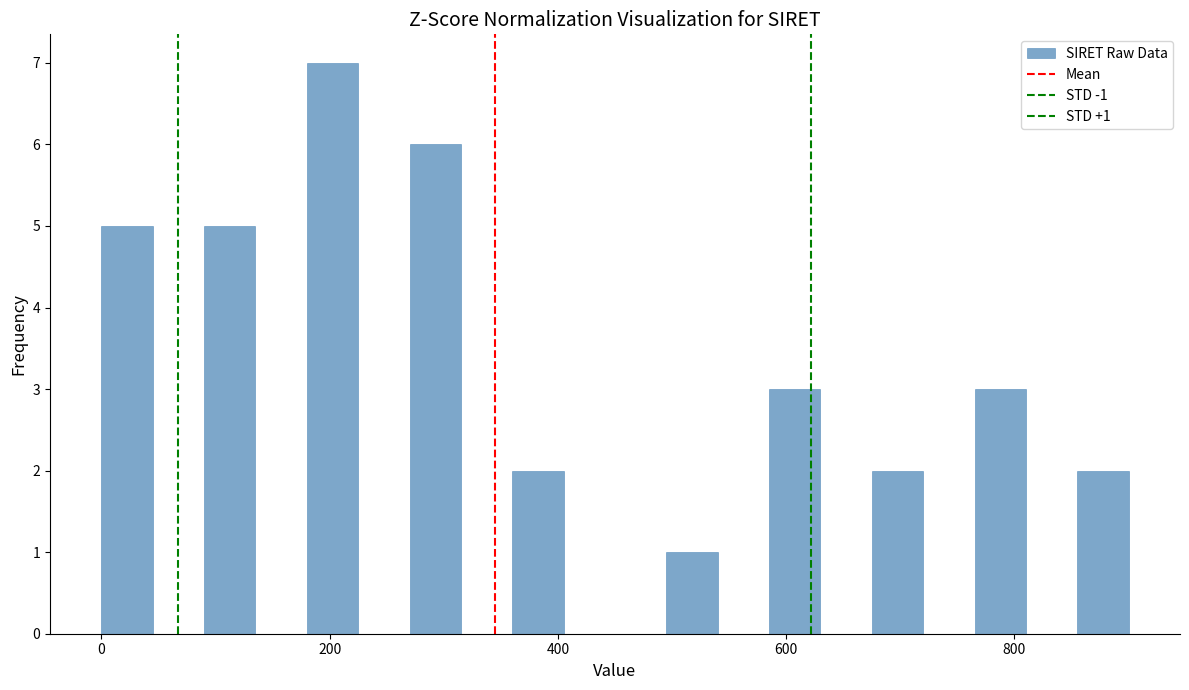

Read against the x-axis, roughly where is the centre of the tallest bar?

200